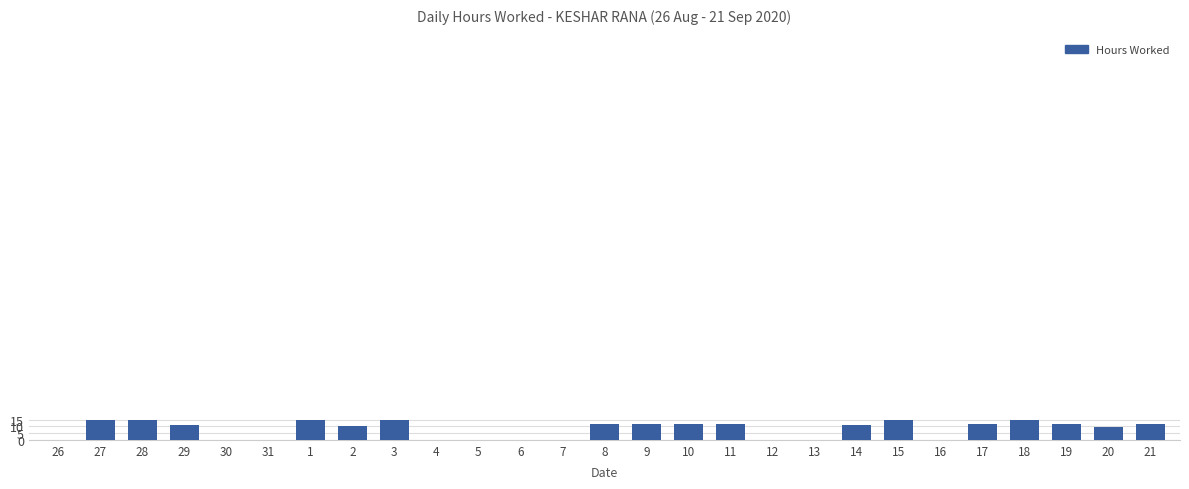

Approximately how many times larger is the value at 17 compared to 9?

1.0